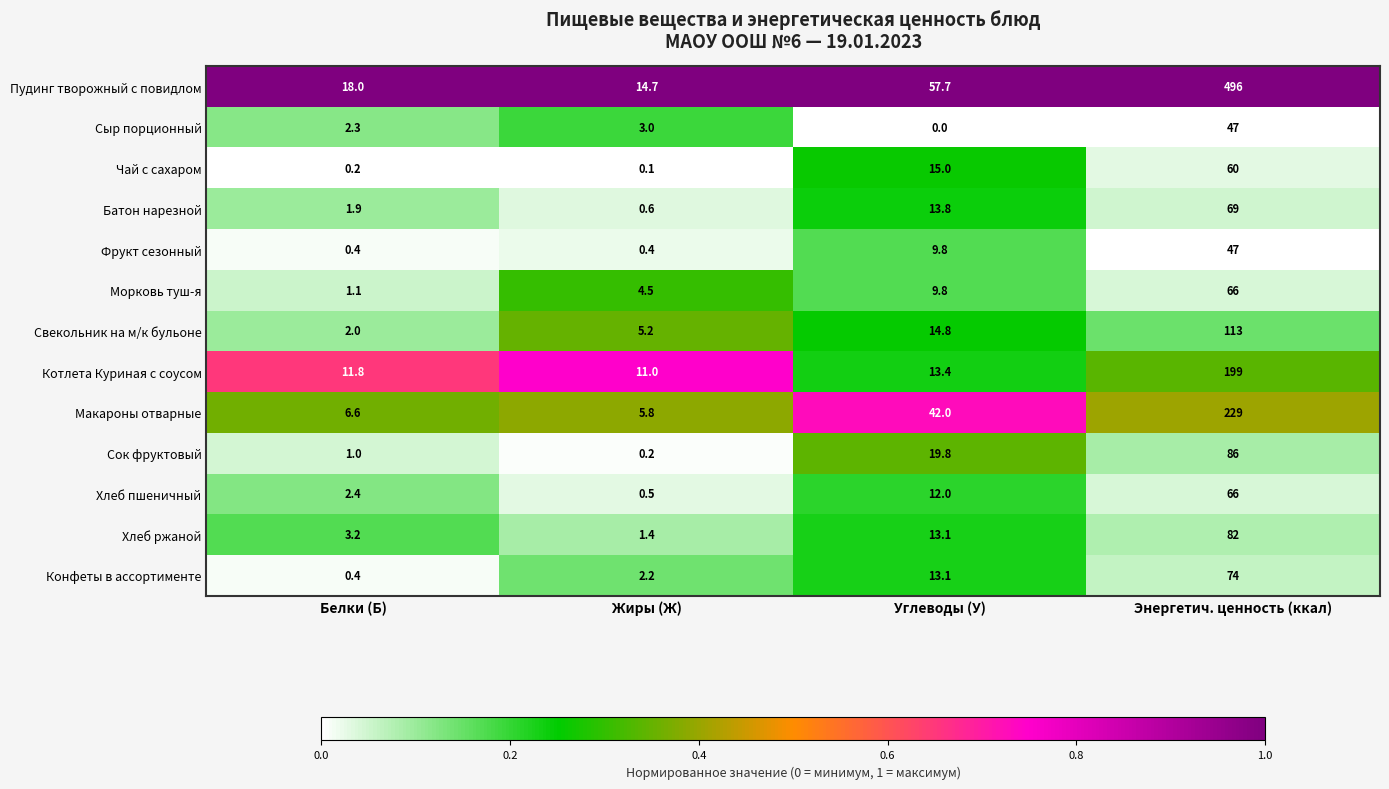

True or false: Батон нарезной has a value of 0.6 at Жиры (Ж).

True